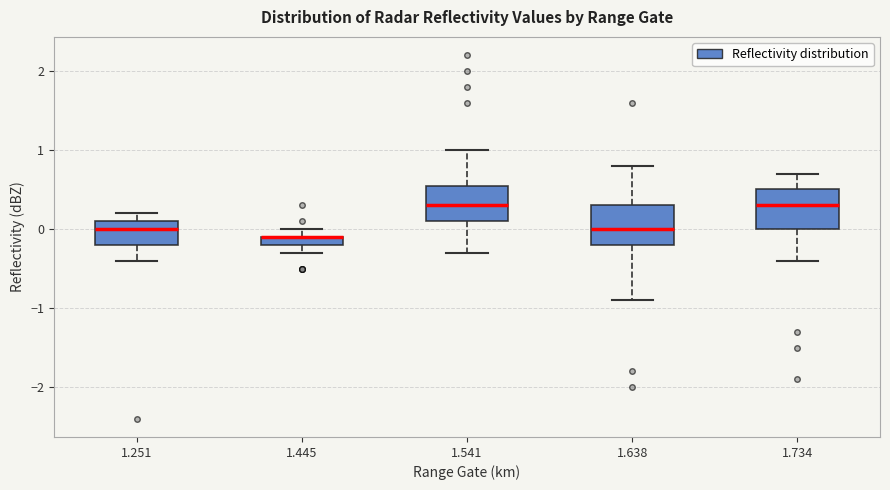

Where is the lower edge of the box at x = 1.734 on the y-axis? The values are not printed on the chart, so give them approximately, as read against the axis.

0.0